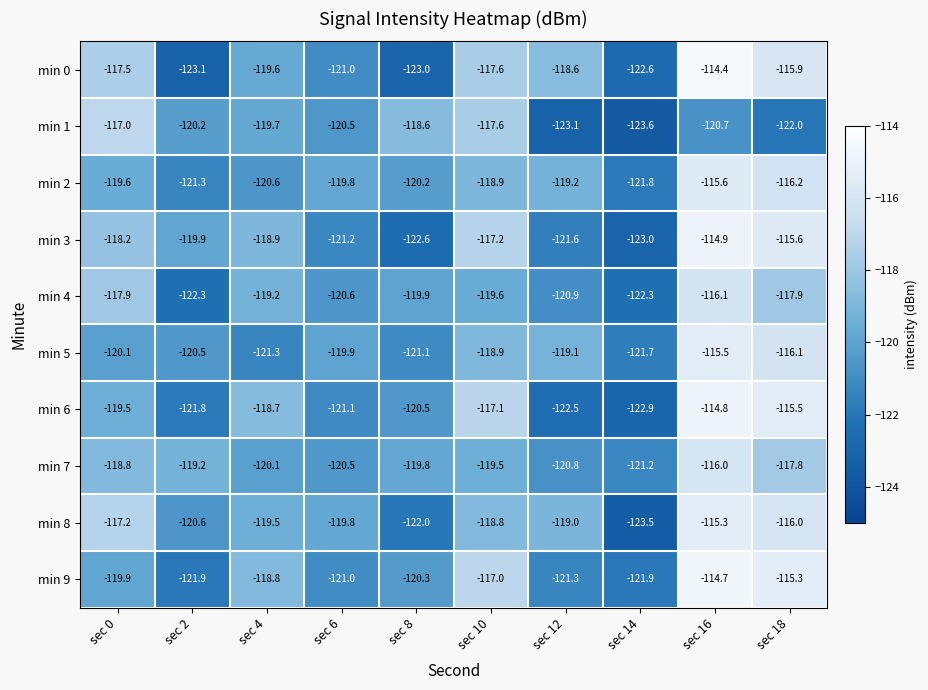

Rank the series at sec 18 from highest to lowest value.

min 9, min 6, min 3, min 0, min 8, min 5, min 2, min 7, min 4, min 1